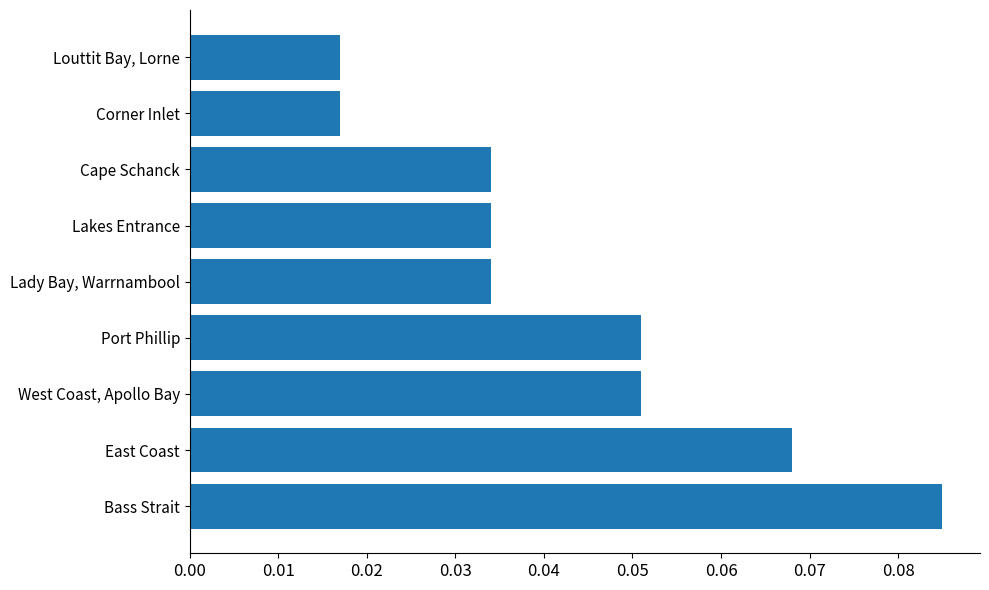

What is the sum of all values?

0.4